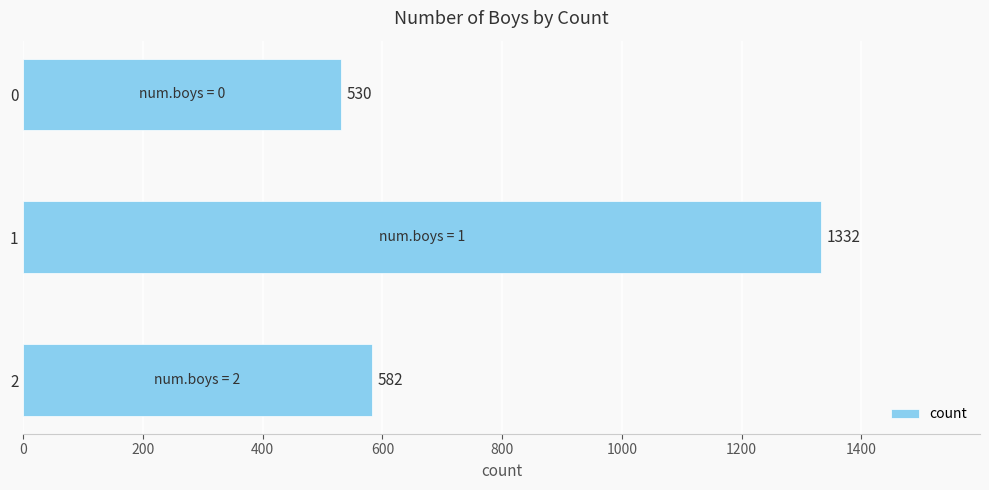

Reading top to bottom, what are all the values shown in this chart?

0=530	1=1332	2=582